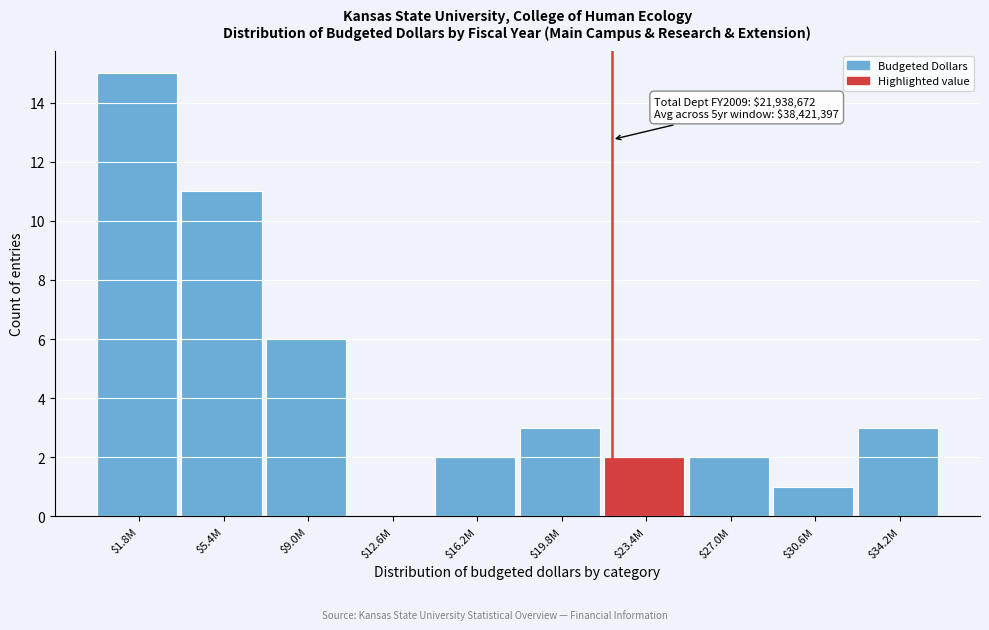

What is the greatest value displayed?

15